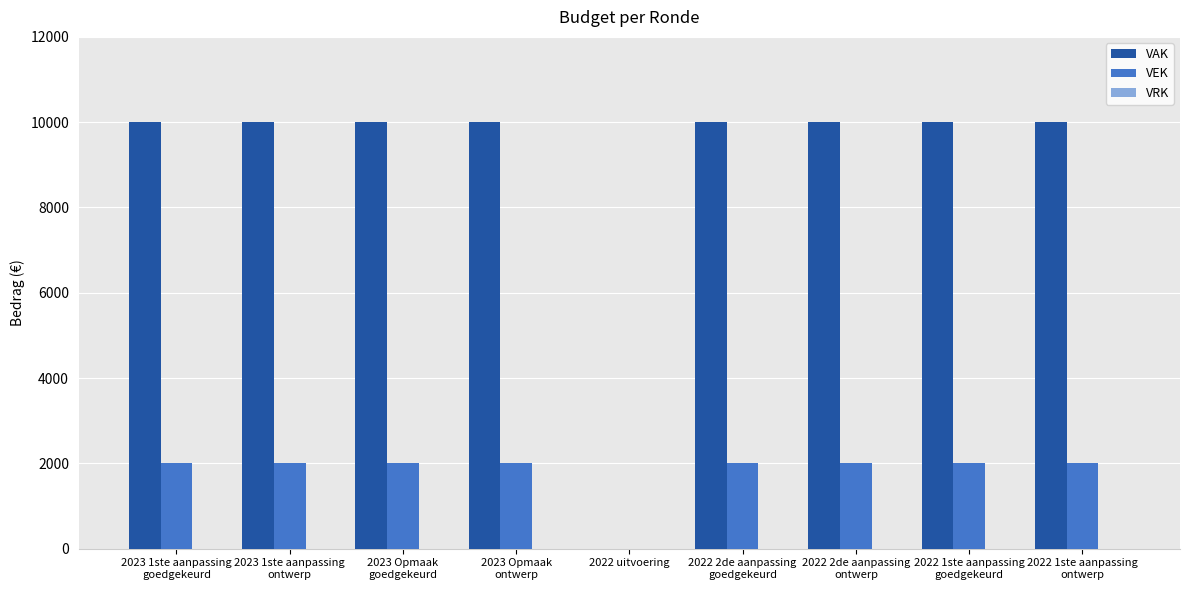

Which series has the largest total across all categories?

VAK